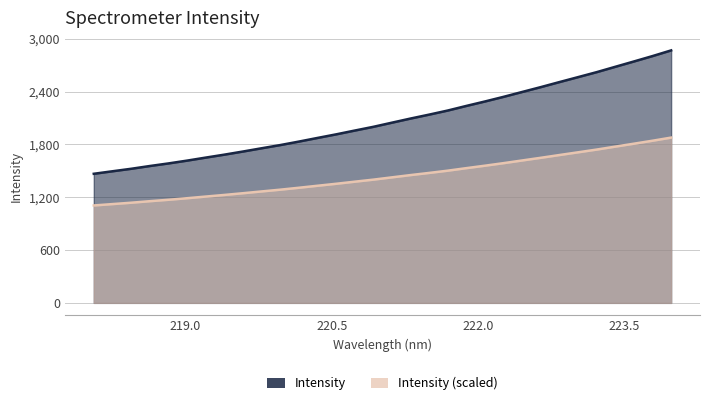

Rank the categories by value from lowest to highest.

218.0596, 218.2508, 218.442, 218.6332, 218.8244, 219.0156, 219.2067, 219.3979, 219.589, 219.7801, 219.9712, 220.1623, 220.3533, 220.5444, 220.7354, 220.9264, 221.1174, 221.3083, 221.4993, 221.6902, 221.8812, 222.0721, 222.263, 222.4538, 222.6447, 222.8355, 223.0264, 223.2172, 223.408, 223.5987, 223.7895, 223.9802